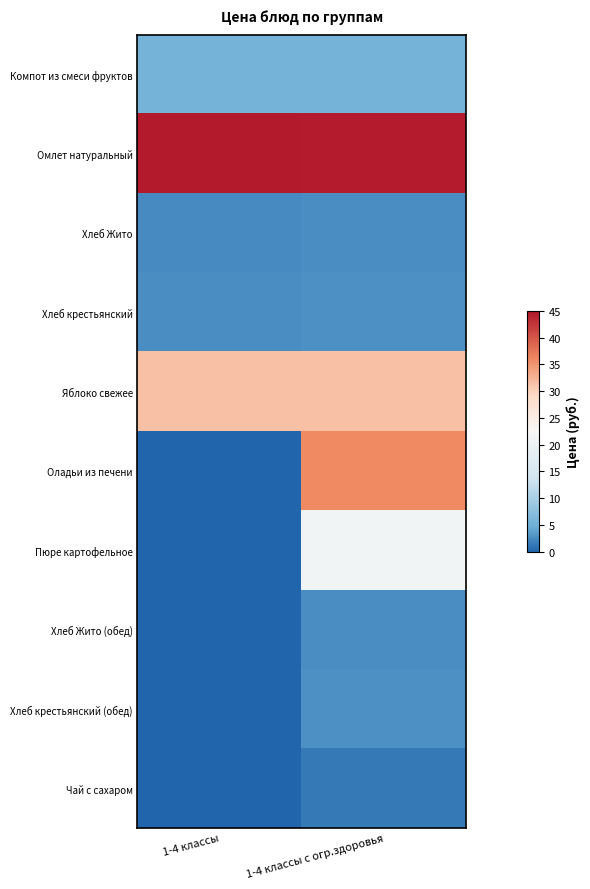

Reading right to left, extract all data points from this chart.

Компот из смеси фруктов: 1-4 классы с огр.здоровья=5.5	1-4 классы=5.5
Омлет натуральный: 1-4 классы с огр.здоровья=44.6	1-4 классы=44.7
Хлеб Жито: 1-4 классы с огр.здоровья=2.6	1-4 классы=2.4
Хлеб крестьянский: 1-4 классы с огр.здоровья=2.8	1-4 классы=2.5
Яблоко свежее: 1-4 классы с огр.здоровья=31.4	1-4 классы=31.4
Оладьи из печени: 1-4 классы с огр.здоровья=35.9	1-4 классы=0.0
Пюре картофельное: 1-4 классы с огр.здоровья=21.0	1-4 классы=0.0
Хлеб Жито (обед): 1-4 классы с огр.здоровья=2.6	1-4 классы=0.0
Хлеб крестьянский (обед): 1-4 классы с огр.здоровья=2.8	1-4 классы=0.0
Чай с сахаром: 1-4 классы с огр.здоровья=1.4	1-4 классы=0.0